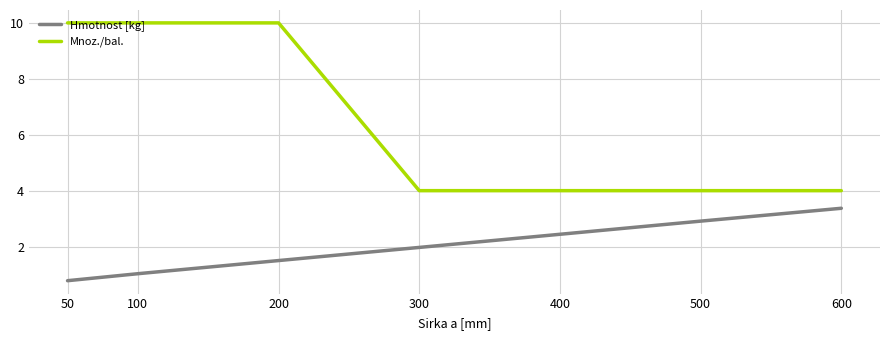

Which series has the largest range (max minus min)?

Mnoz./bal.